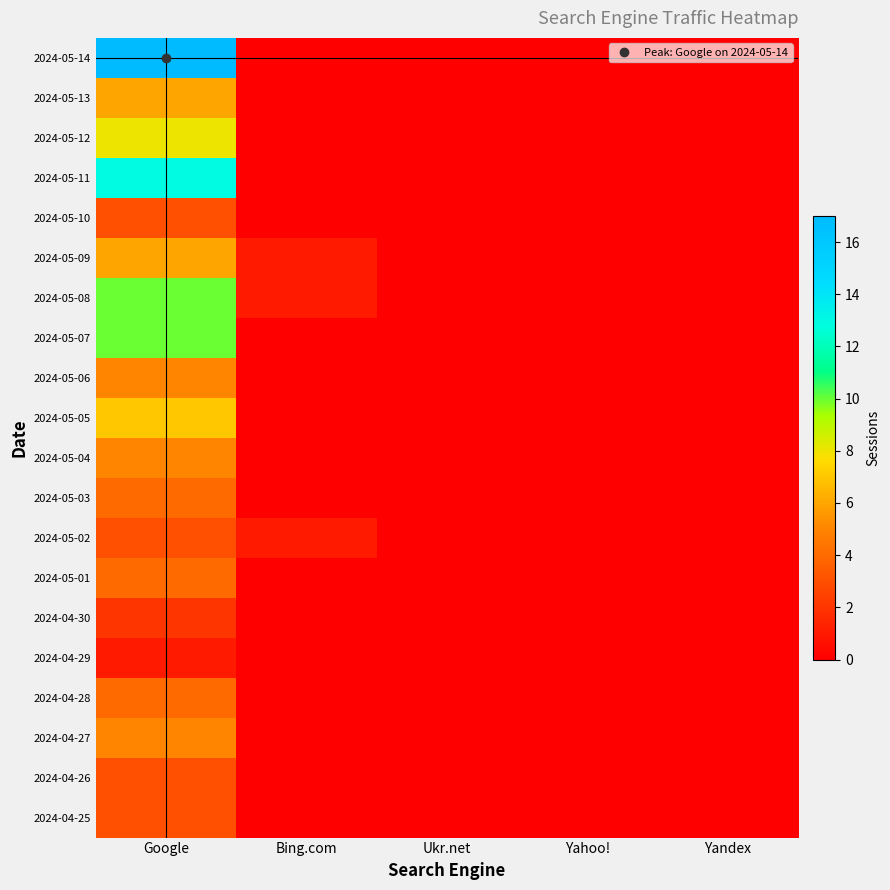

At which category is the sum across all series the highest?

Google